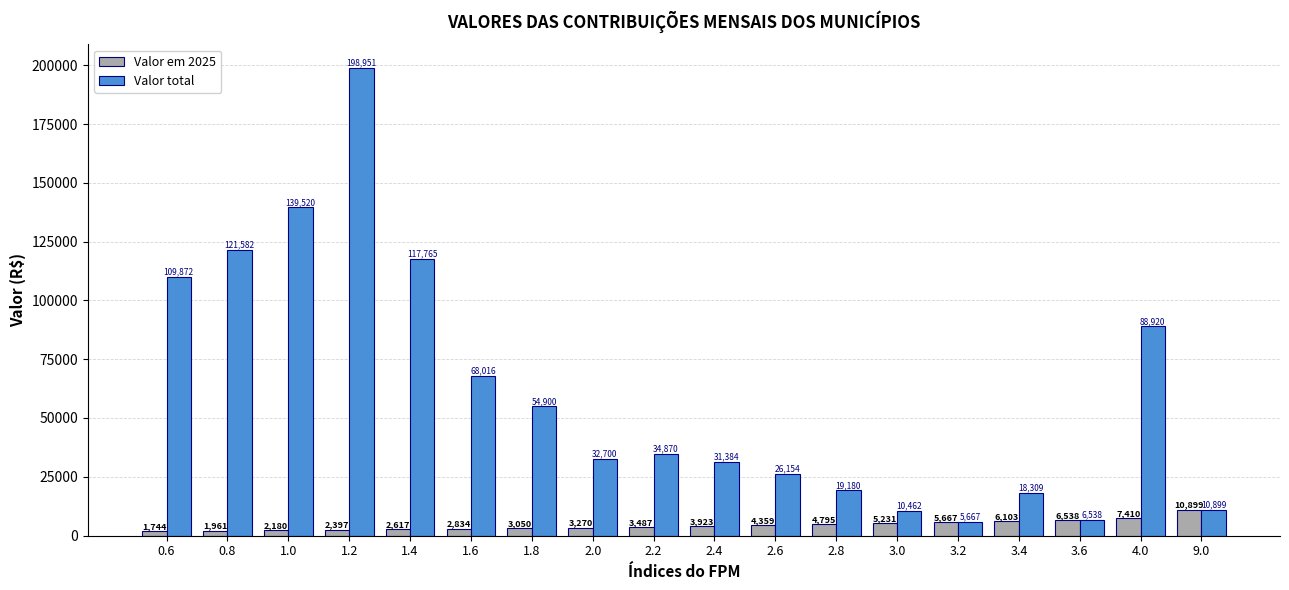

How many data points in Valor total are less than 34870?

9